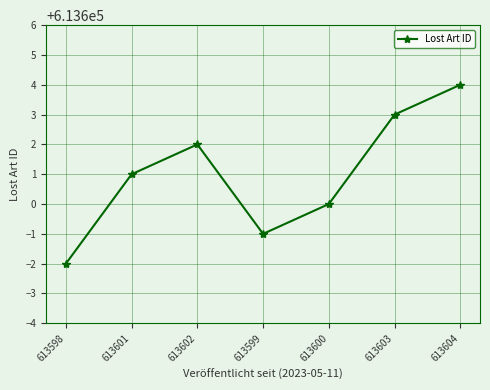

What is the sum of the values at 613598 and 613604?

1227202